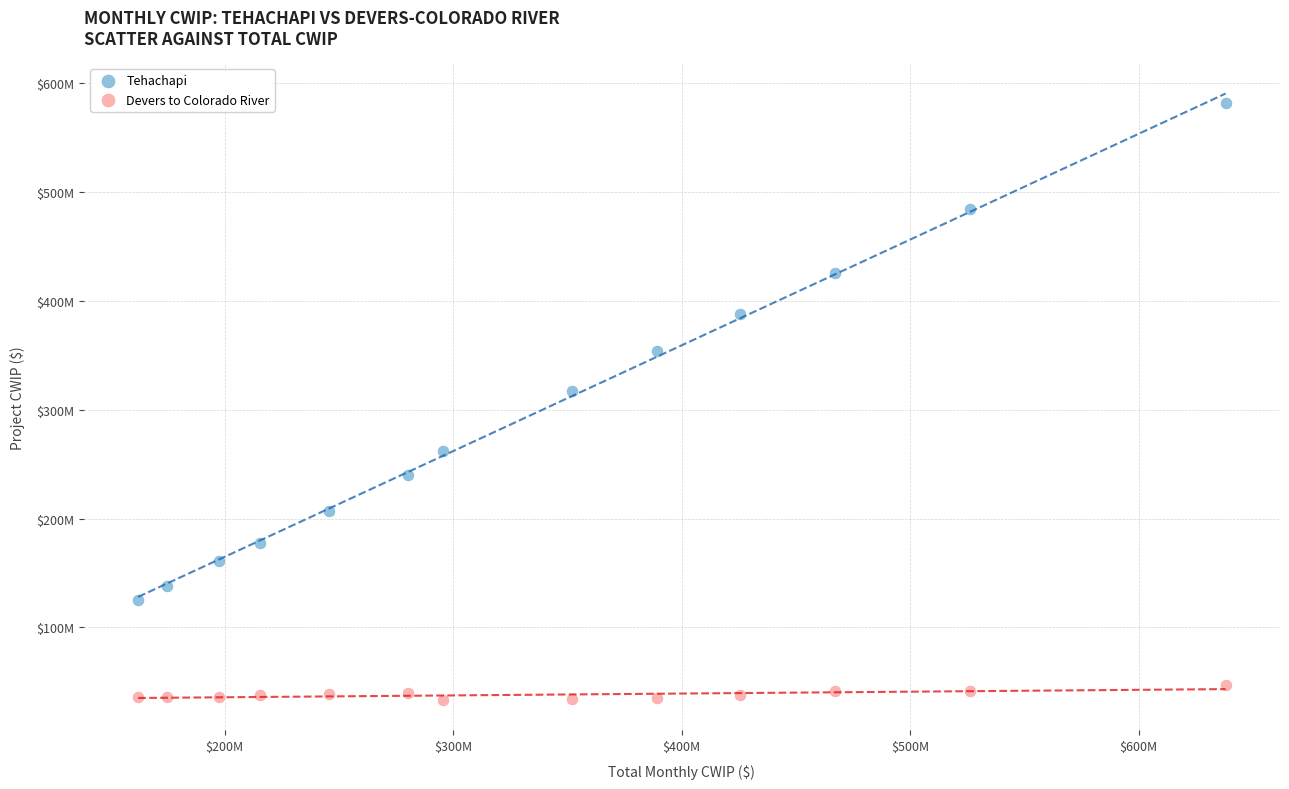

What are all the series names shown in the legend?

Tehachapi, Devers to Colorado River